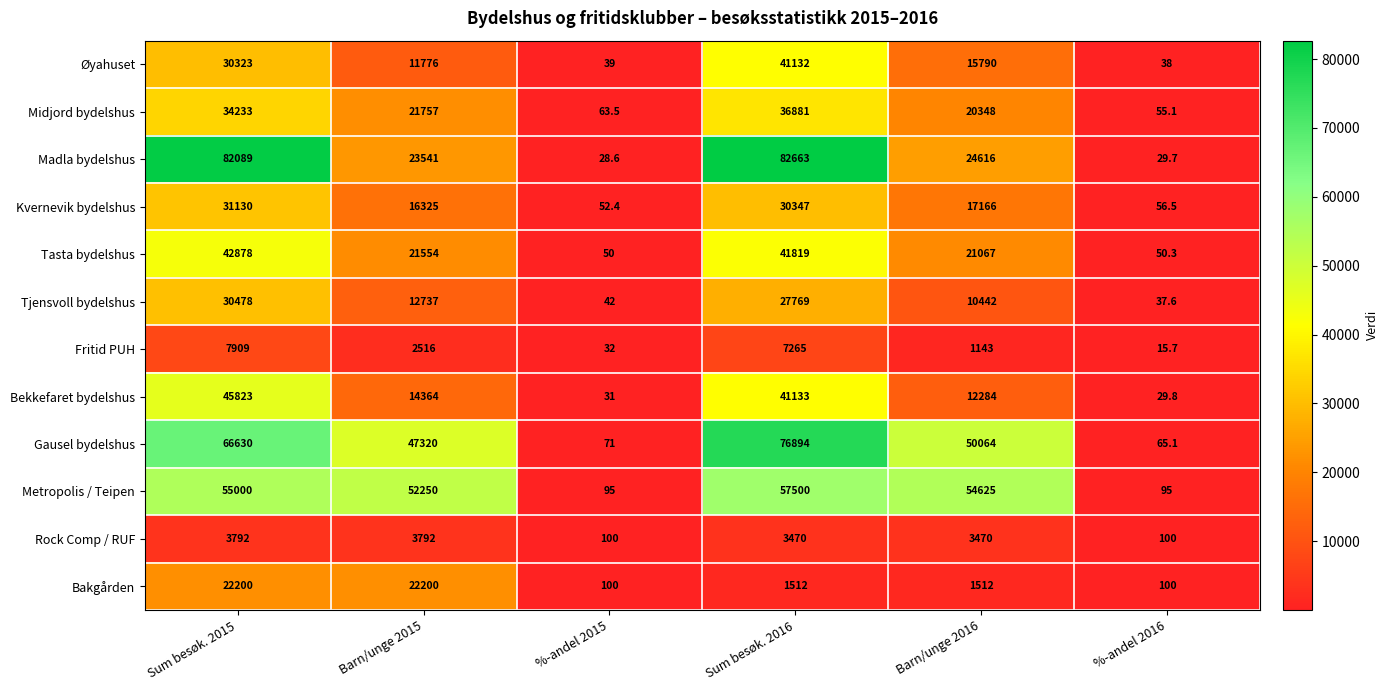

What is the difference between the highest and lowest values at Sum besøk. 2016?

81151.0